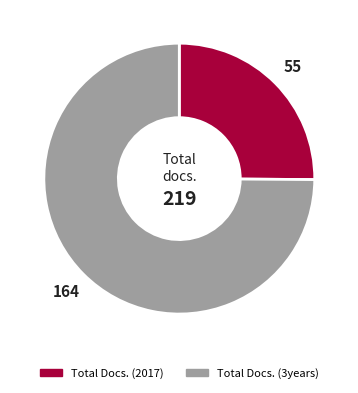

Is there any slice that represents more than half of the pie?

Yes